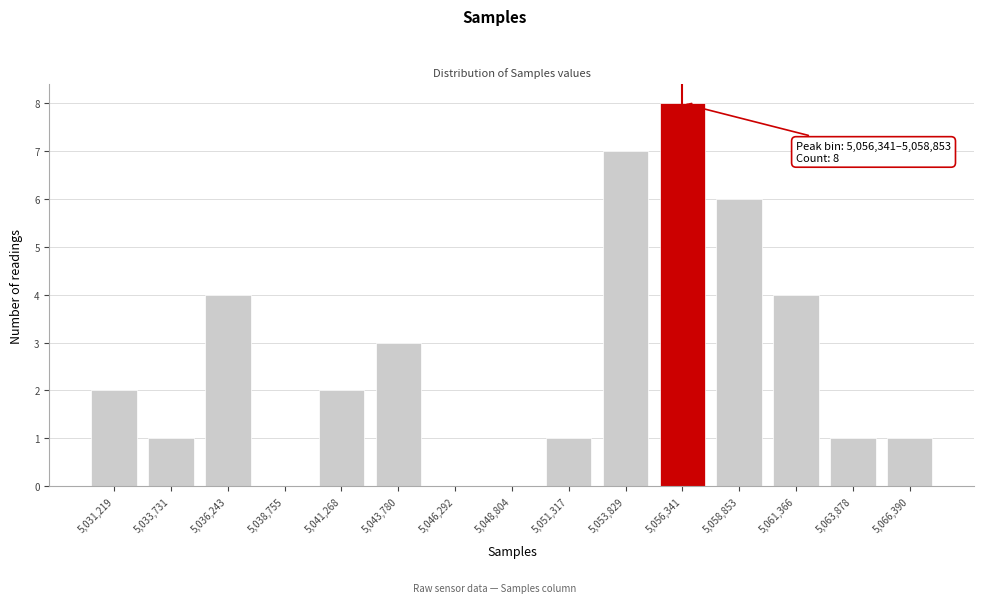

Reading left to right, list all the values displayed in this chart.

5,031,219=2	5,033,731=1	5,036,243=4	5,038,755=0	5,041,268=2	5,043,780=3	5,046,292=0	5,048,804=0	5,051,317=1	5,053,829=7	5,056,341=8	5,058,853=6	5,061,366=4	5,063,878=1	5,066,390=1